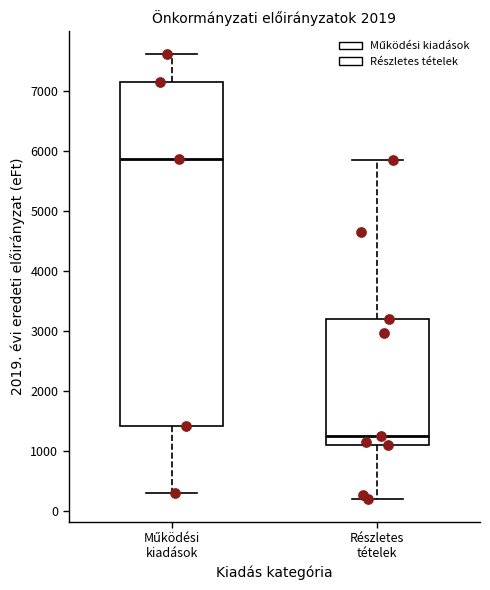

Which box is the tallest, from its lower edge to its upper edge?

Működési kiadások